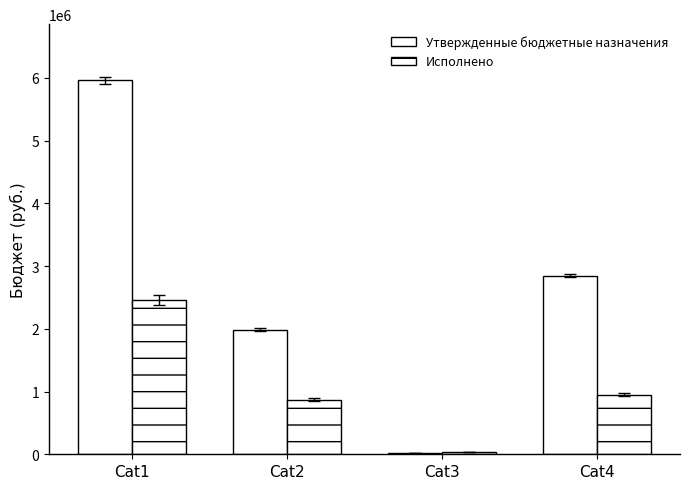

Is the value of Исполнено at Cat3 greater than the value of Утвержденные бюджетные назначения at Cat2?

No